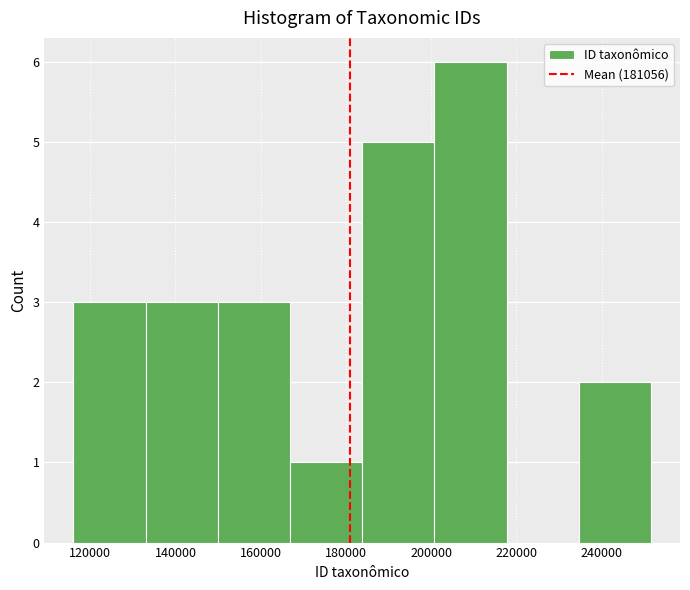

What is the height of the bar covering 150000 to 166000 on the x-axis? Neither the bar edges nor the heights are printed on the chart, so give them approximately, as read against the axes.

3